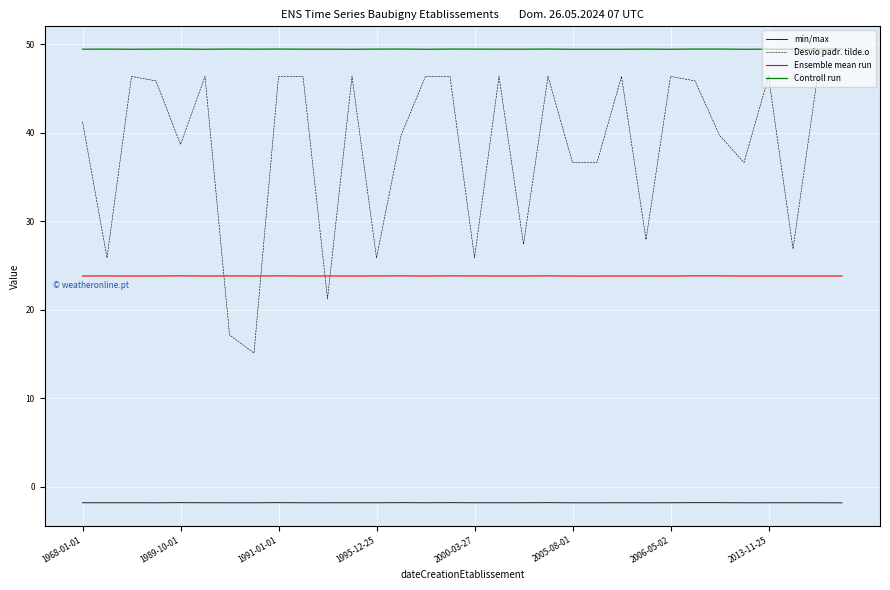

What is the spread (max minus min) of values at 9?

51.2